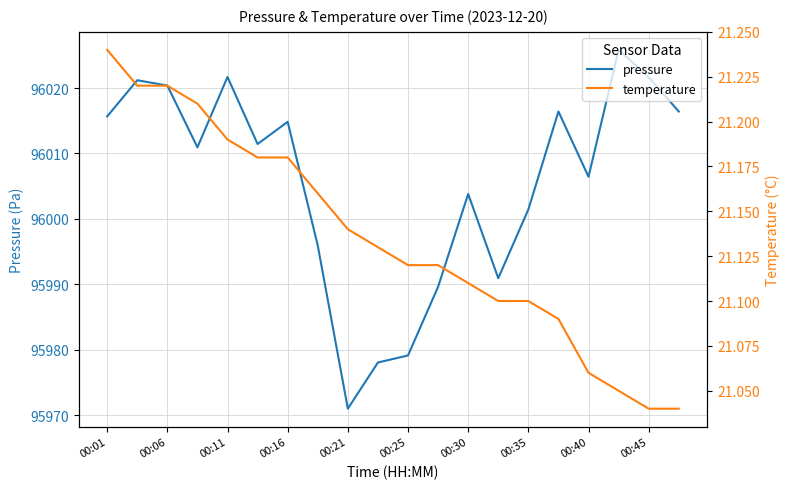

Read the pressure value at 00:16.

96014.8